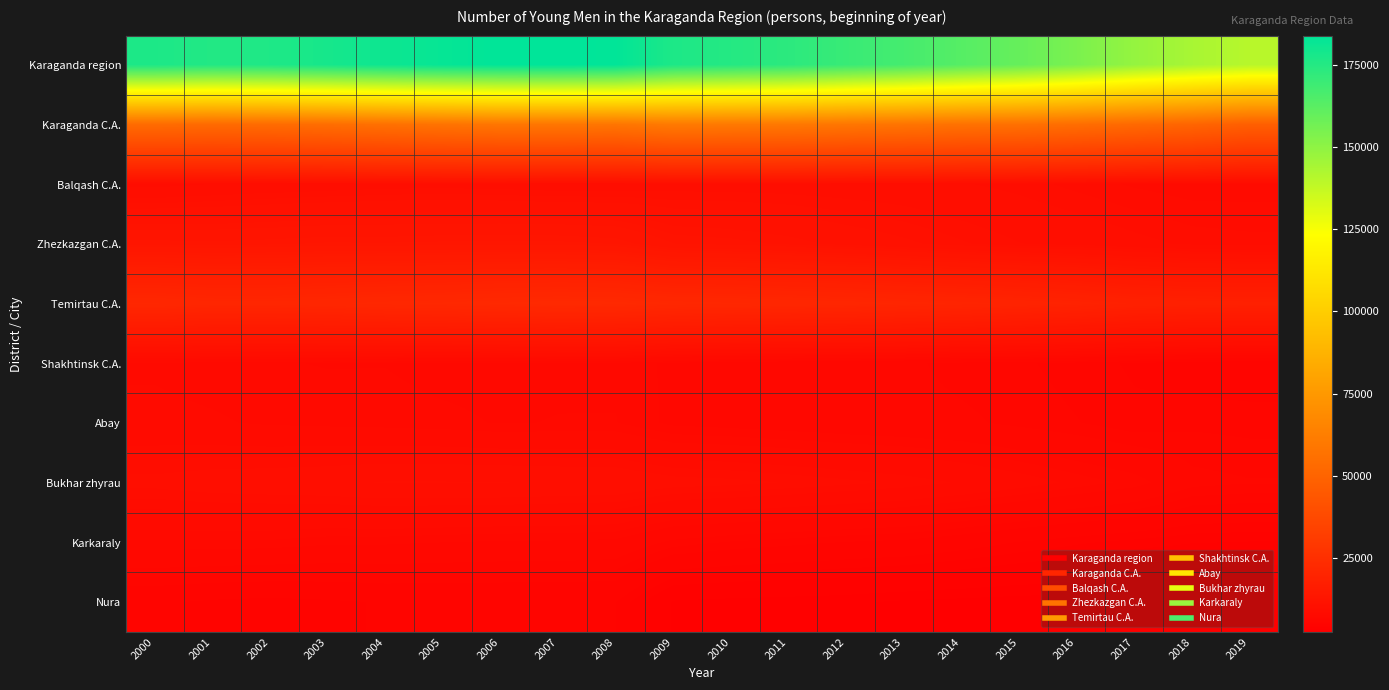

At which category is the sum across all series the highest?

2007